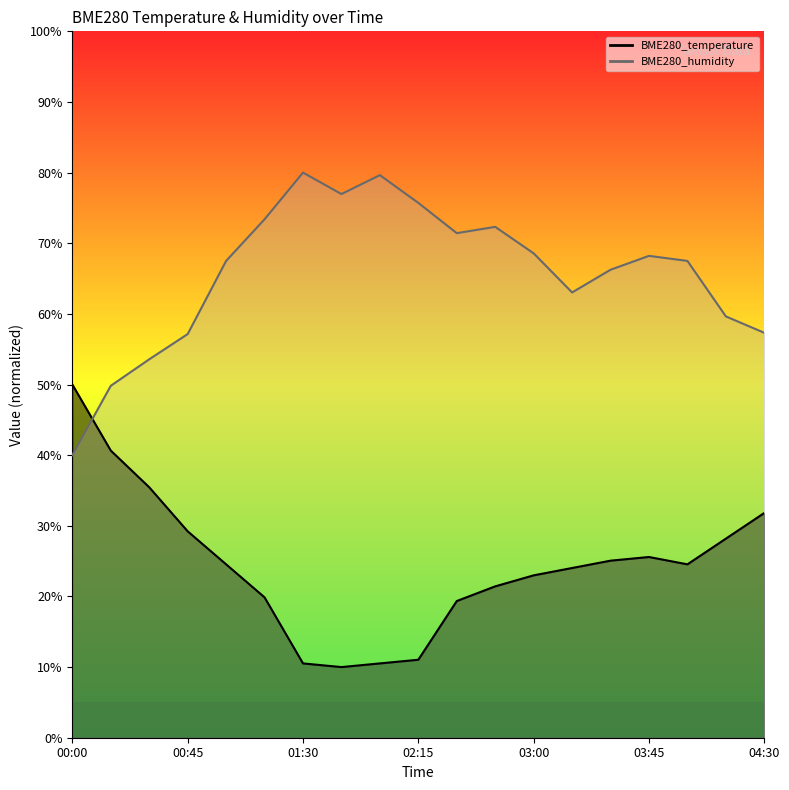

What is the difference between the highest and lowest values at 00:00?

10.0